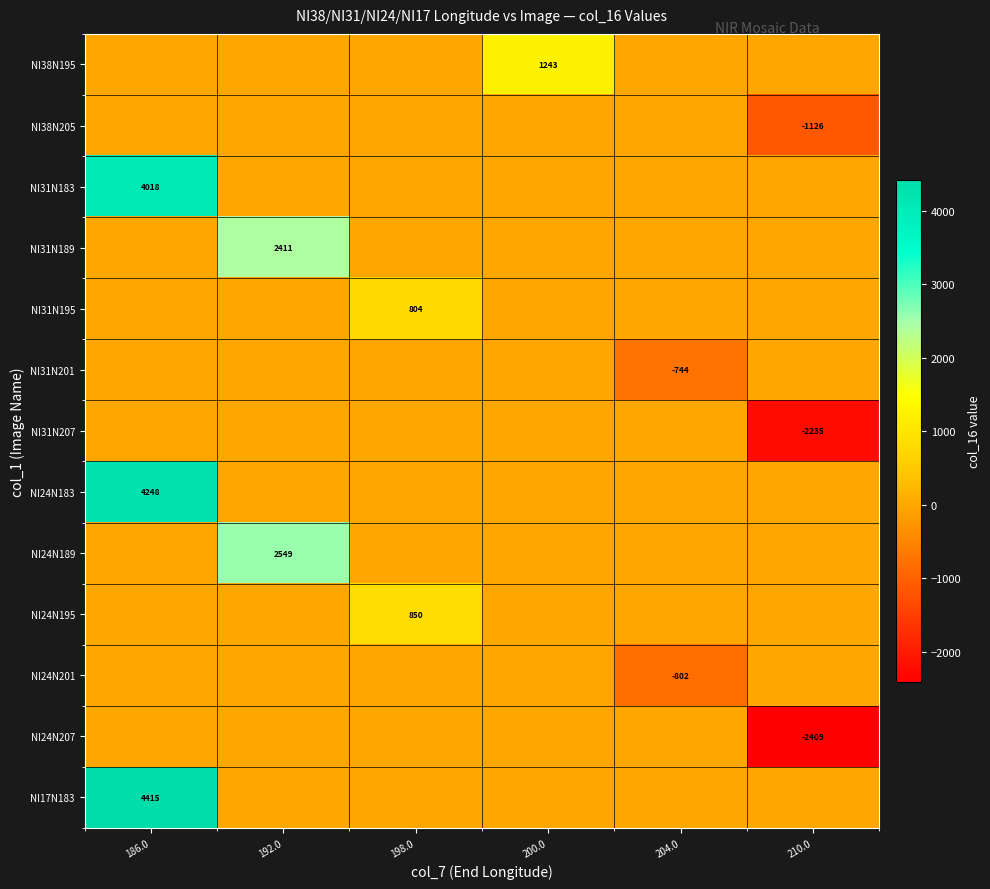

The NI24N201 series shows -1055 at 204.0. True or false?

False